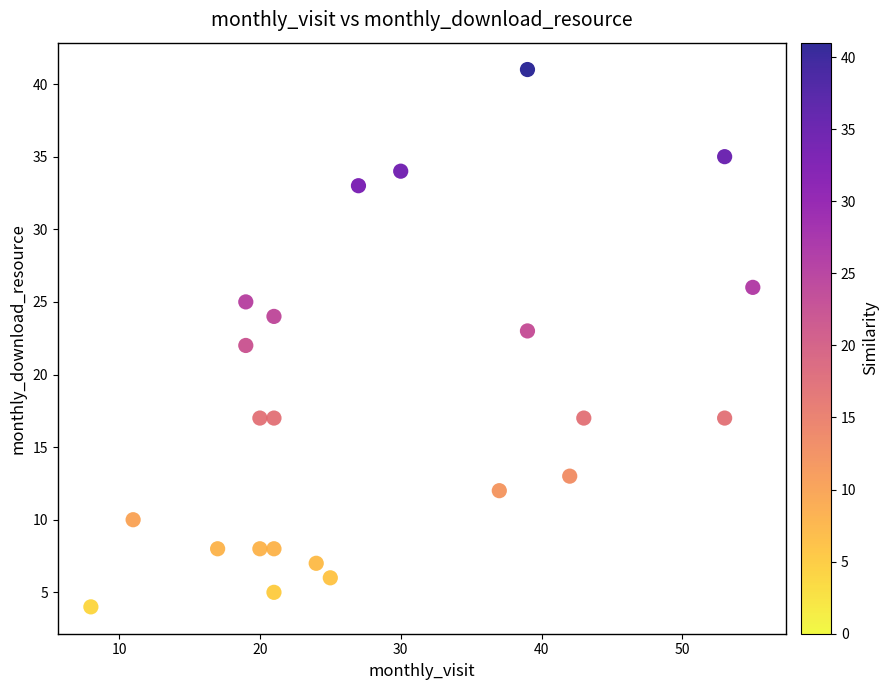

What is the range of X values (max minus min)?

47